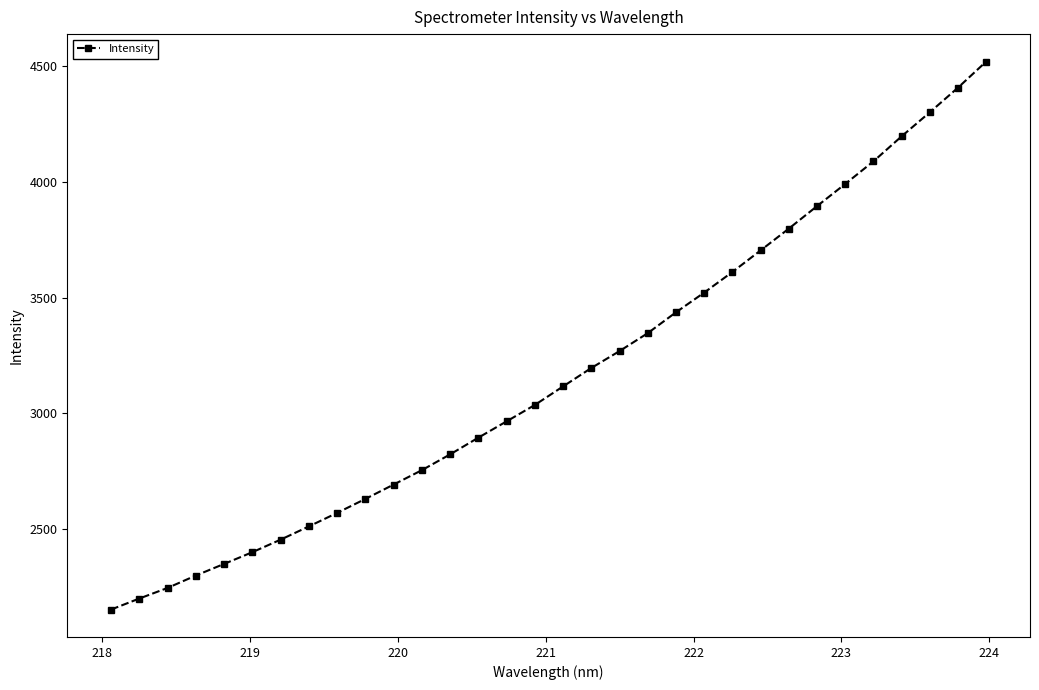

What is the maximum value shown in the chart?

4521.2